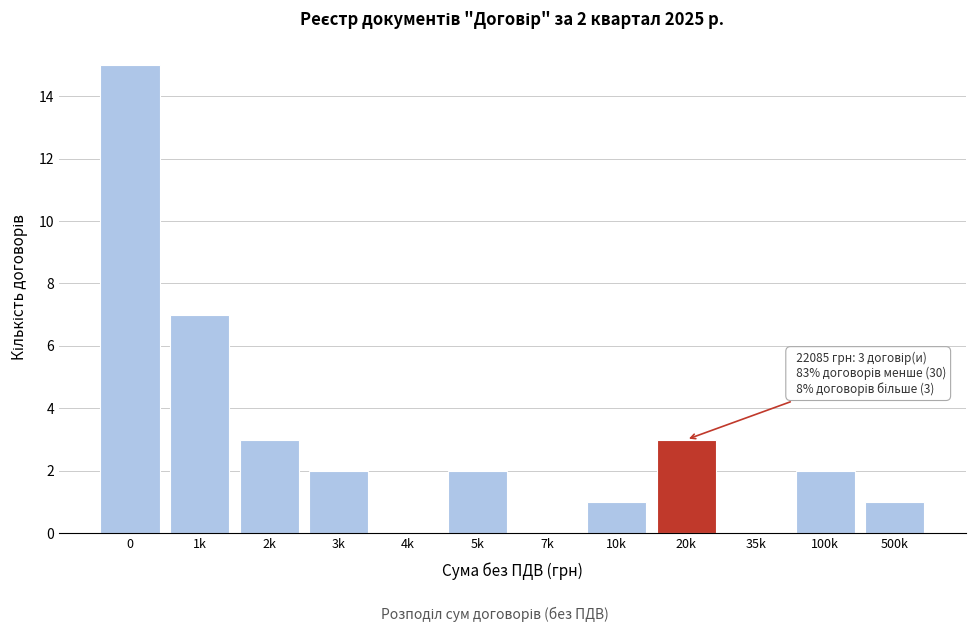

Reading right to left, extract all data points from this chart.

500k=1	100k=2	35k=0	20k=3	10k=1	7k=0	5k=2	4k=0	3k=2	2k=3	1k=7	0=15